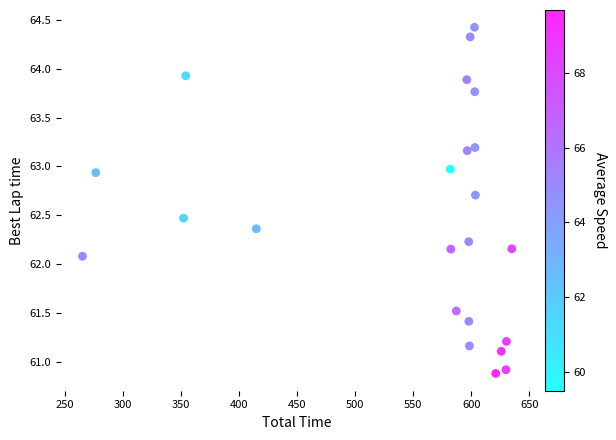

What is the range of Y values (max minus min)?

3.5